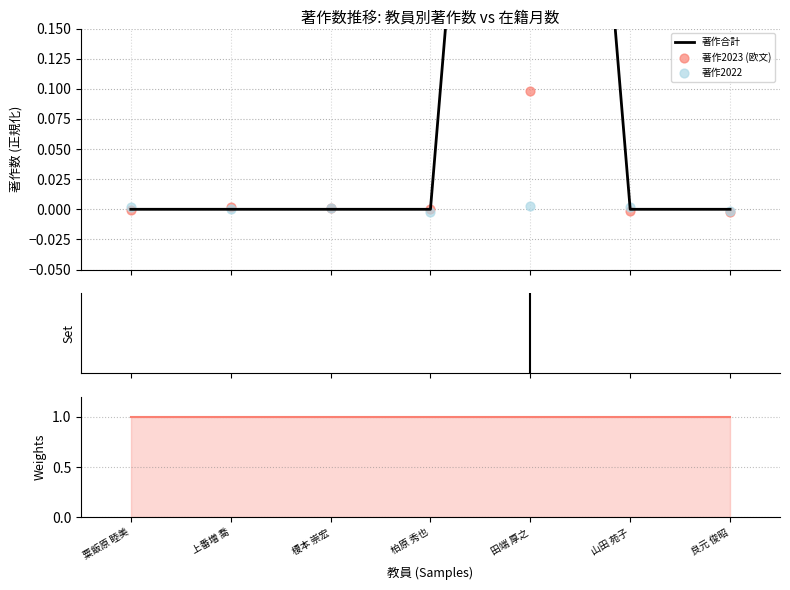

Which series contains the highest Y value?

著作合計